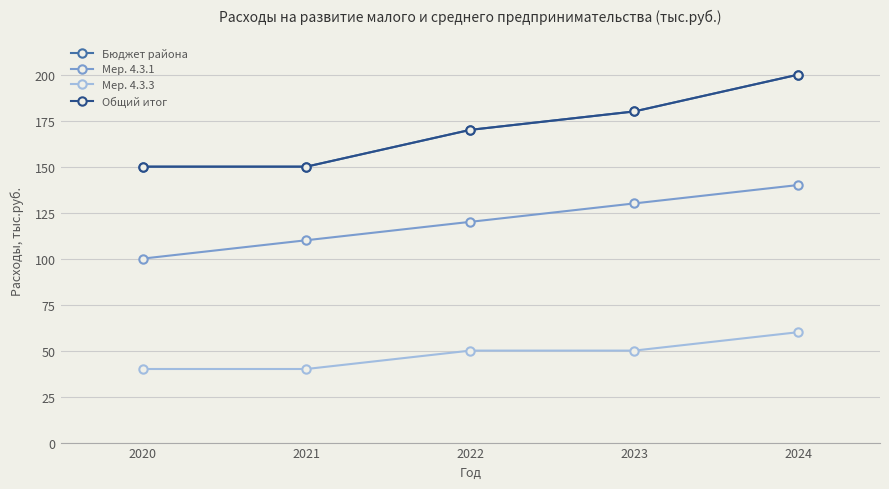

Is the value of Мер. 4.3.1 at 2021 greater than the value of Общий итог at 2023?

No